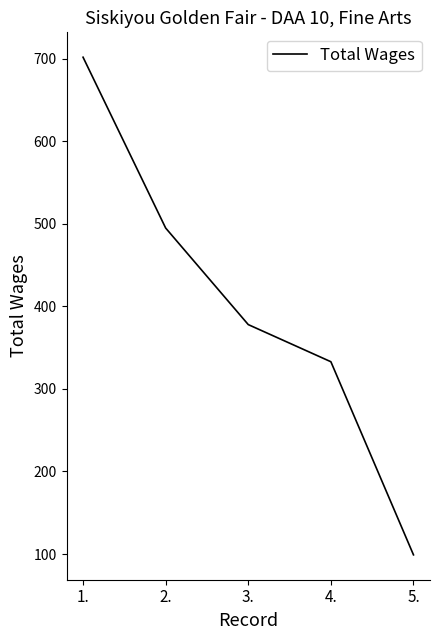

How many series are shown in this chart?

1